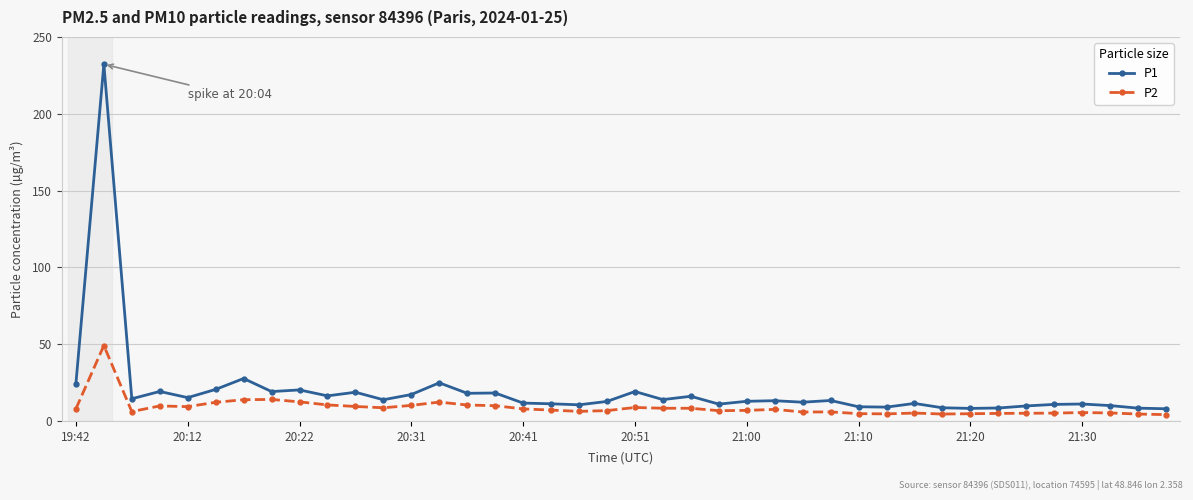

Which series has the largest total across all categories?

P1